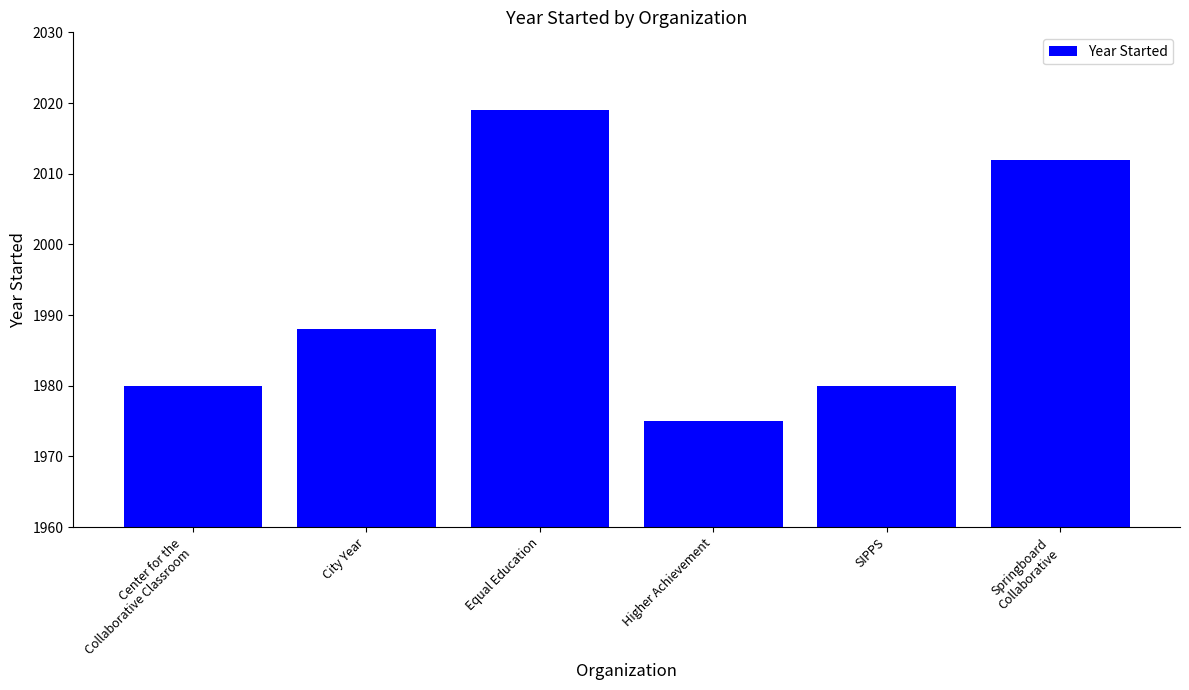

Which category has the highest value across all series?

Equal Education